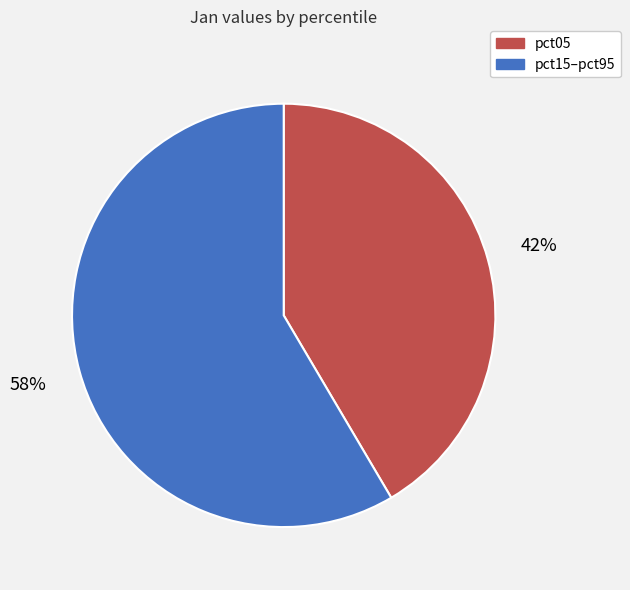

Is there any slice that represents more than half of the pie?

Yes